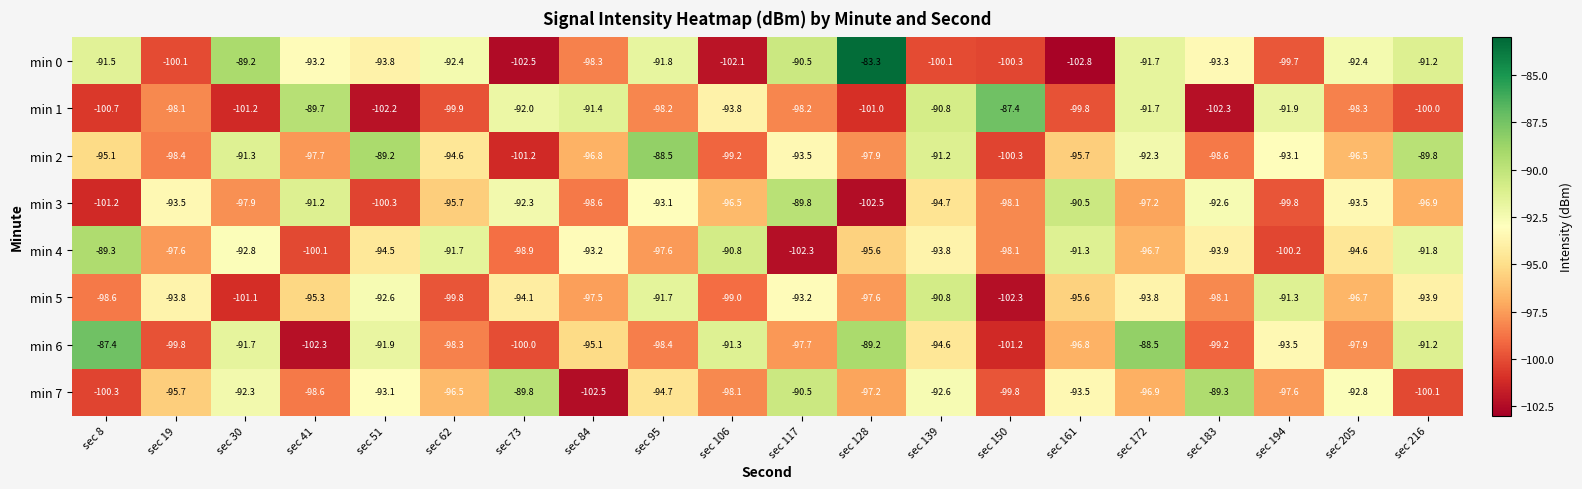

Rank the categories by min 2 value from lowest to highest.

sec 73, sec 150, sec 106, sec 183, sec 19, sec 128, sec 41, sec 84, sec 205, sec 161, sec 8, sec 62, sec 117, sec 194, sec 172, sec 30, sec 139, sec 216, sec 51, sec 95